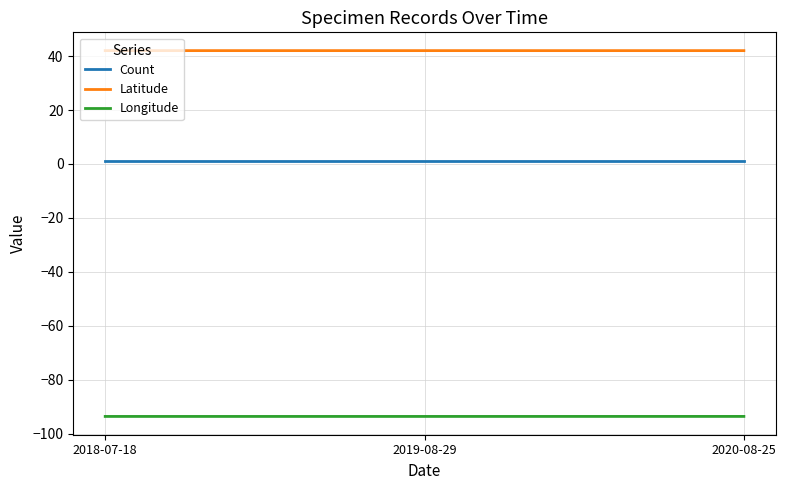

Rank the series by their average value, from lowest to highest.

Longitude, Count, Latitude